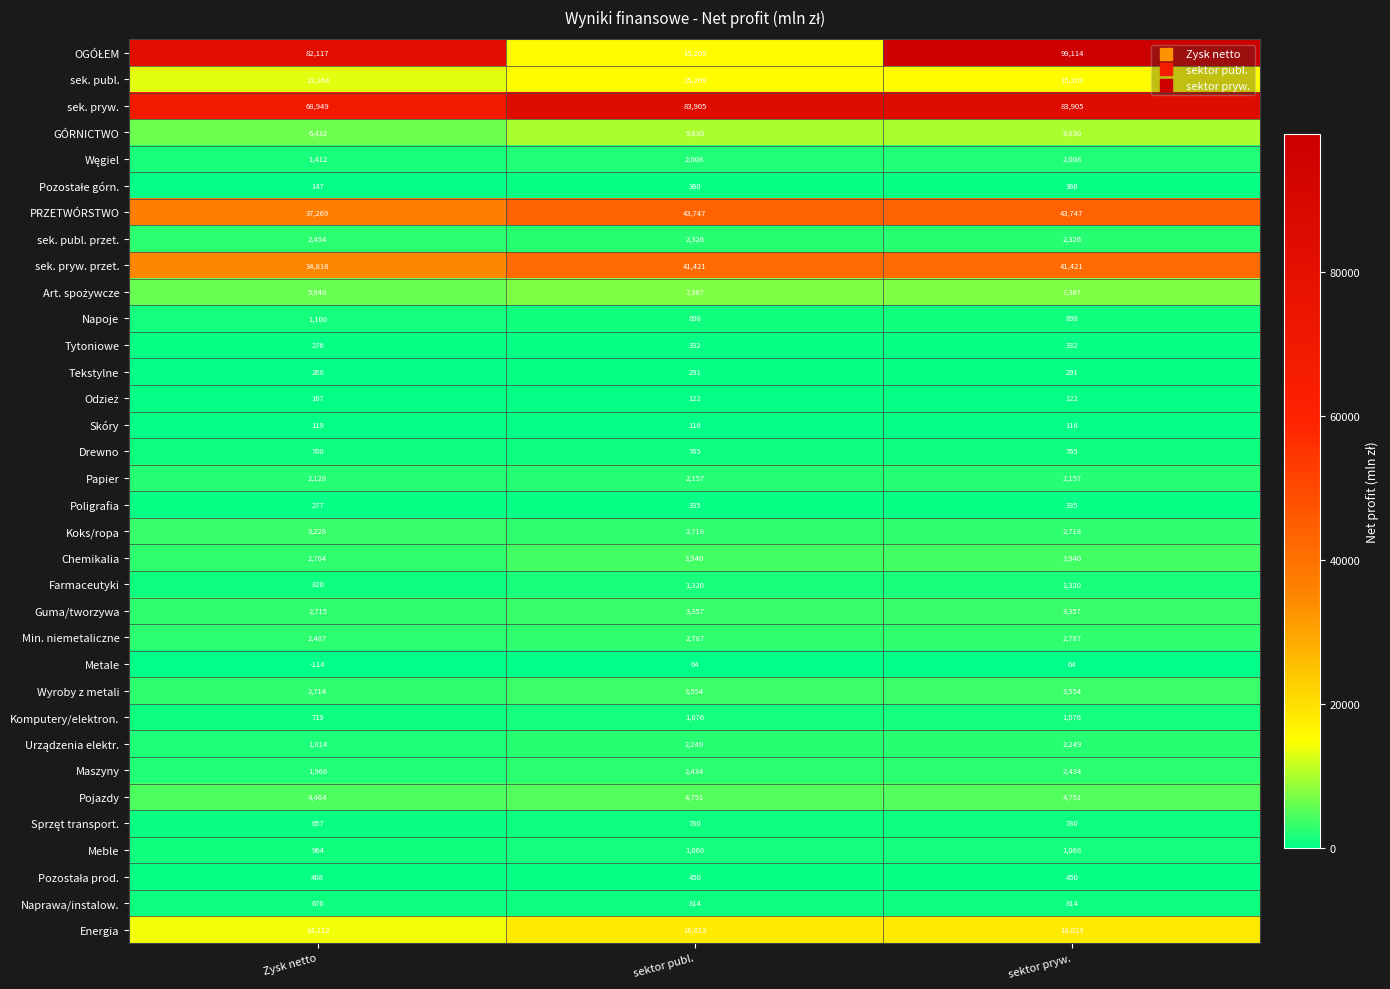

At which category does the chart reach its peak across all series?

sektor pryw.